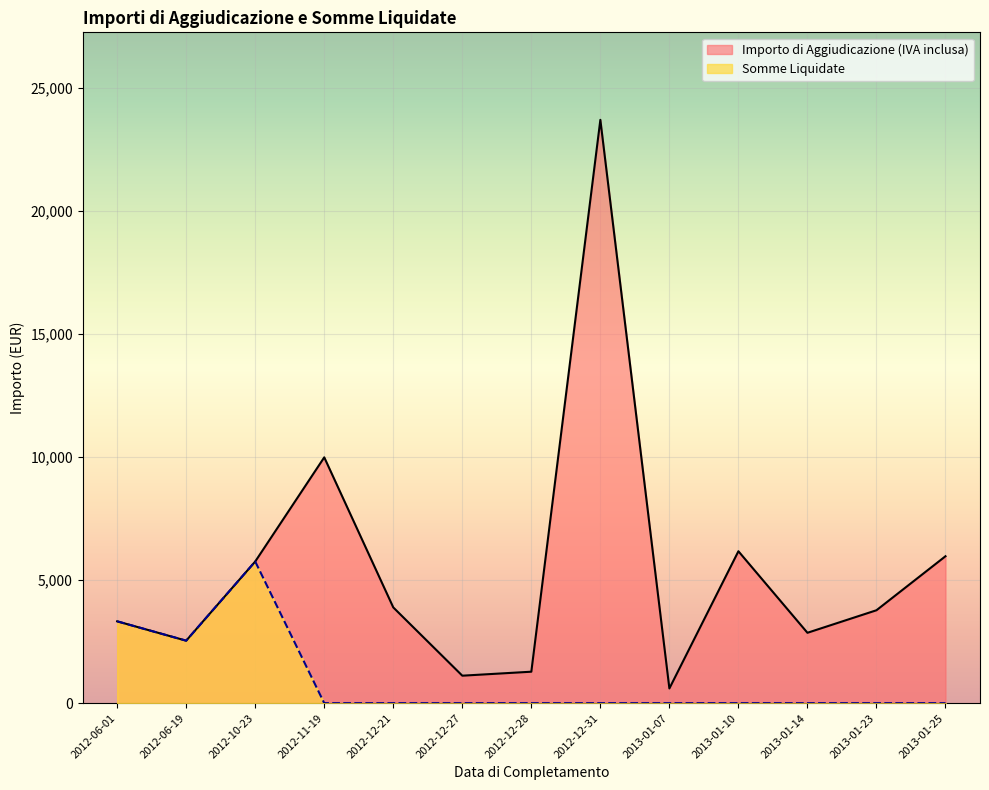

The value of Somme Liquidate at 2013-01-10 is 0.0. True or false?

True